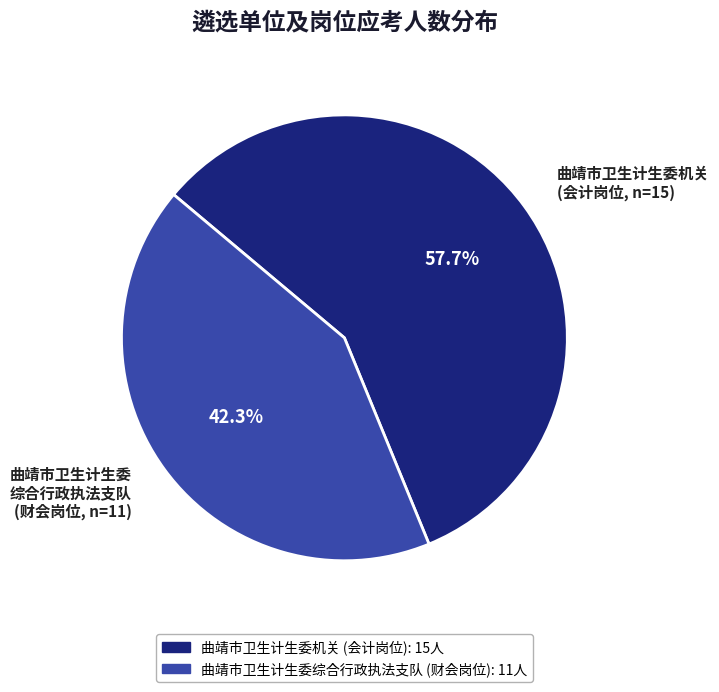

To the nearest percent, what is the average slice percentage?

50%